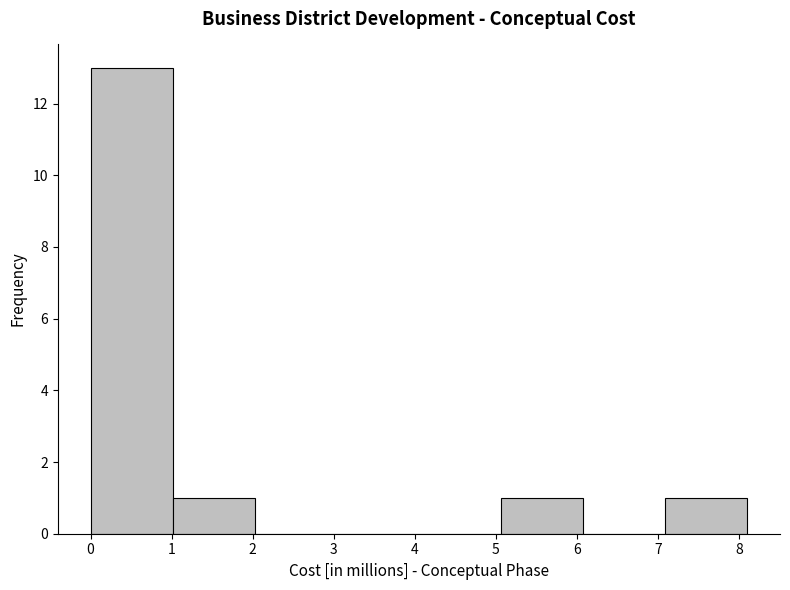

What is the height of the bar covering 5.1 to 6.1 on the x-axis? Neither the bar edges nor the heights are printed on the chart, so give them approximately, as read against the axes.

1